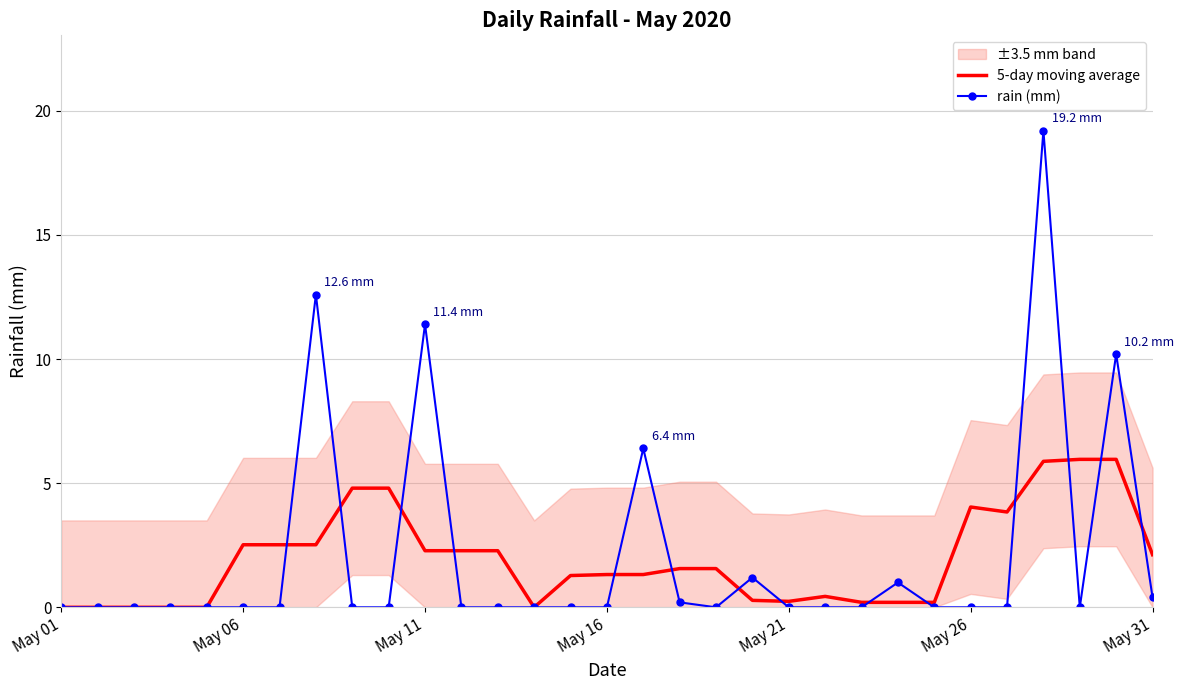

List the series in order of their overall mean, lowest first.

5-day moving average, rain (mm)